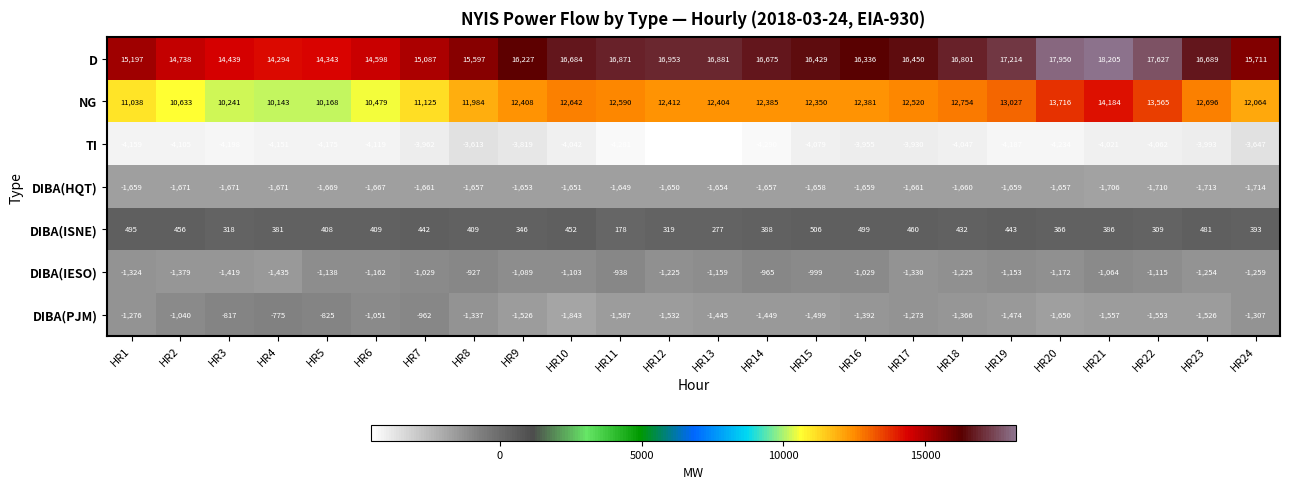

What is the sum of the DIBA(IESO) values at HR3 and HR2?

-2798